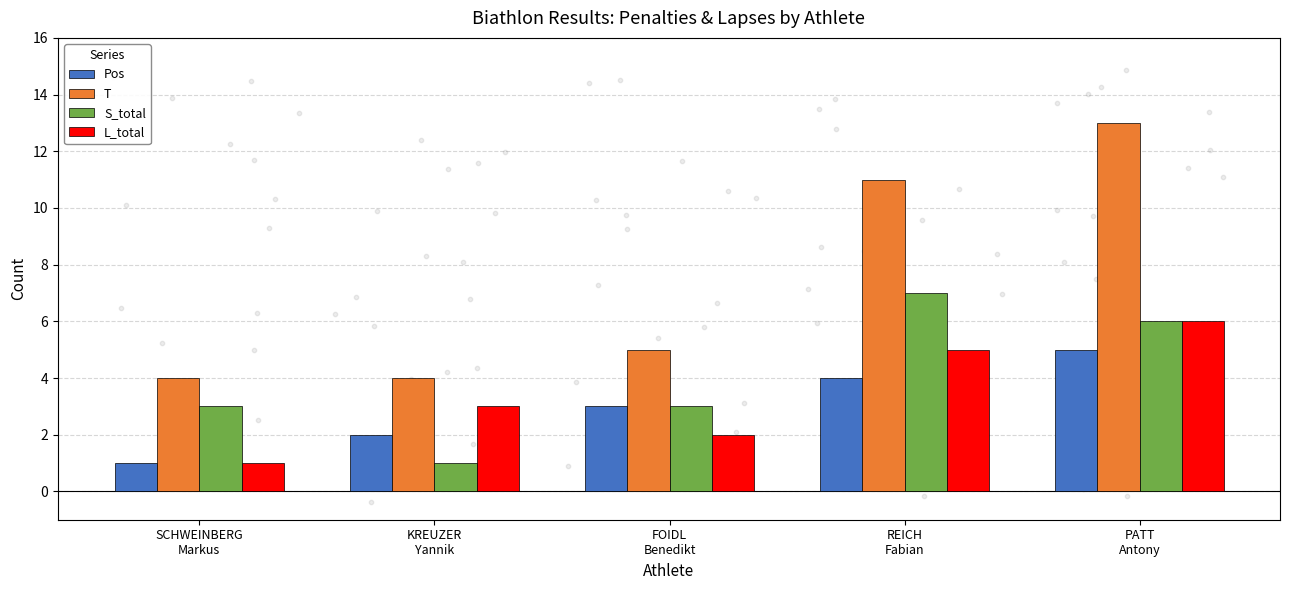

What are all the series names shown in the legend?

Pos, T, S_total, L_total